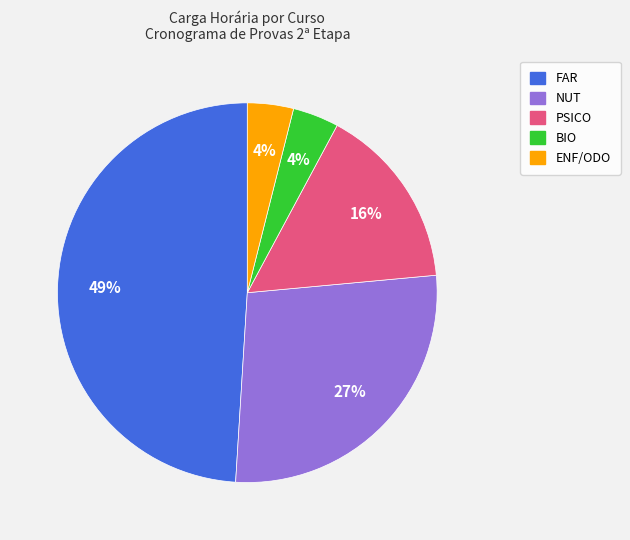

To the nearest percent, what is the difference between the largest and smallest slice percentages?

45%